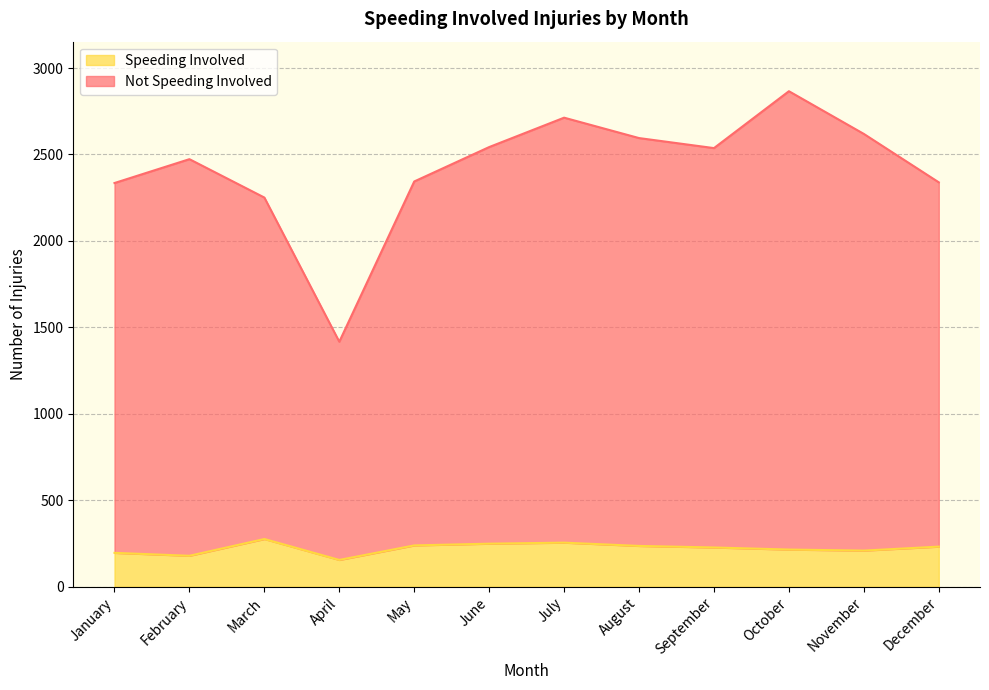

At how many categories does at least one series exceed 2104?

11